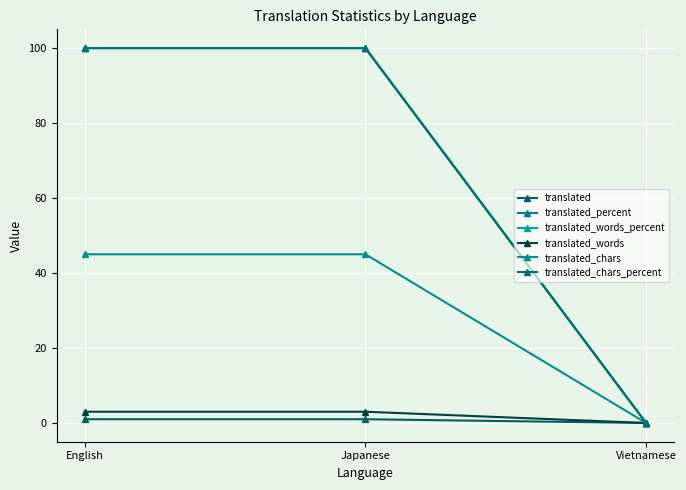

Does the chart have visible grid lines?

Yes